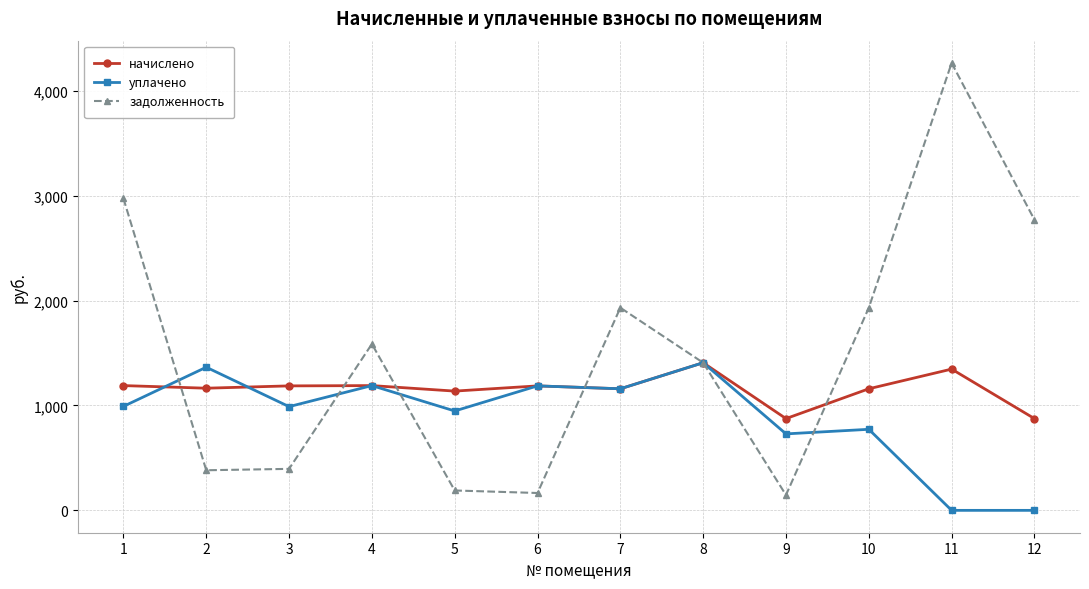

True or false: задолженность has more than 0 points higher than both neighbors.

True